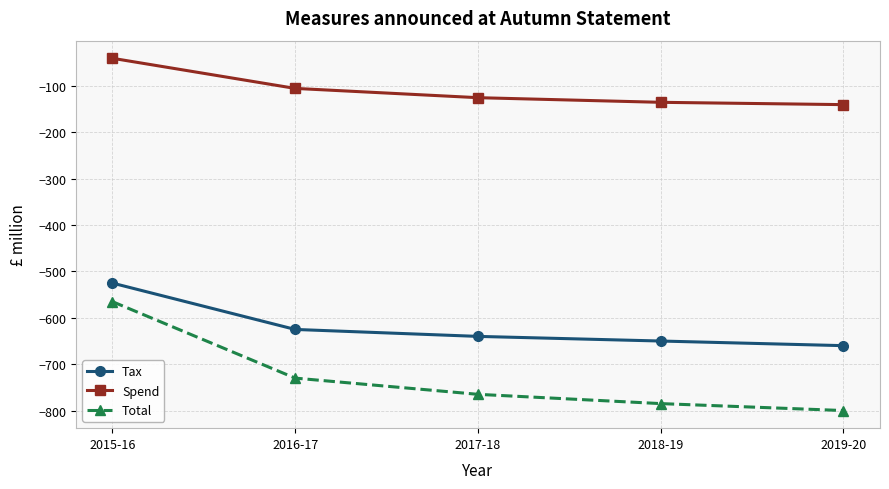

What is the label of the 1st point from the left?

2015-16